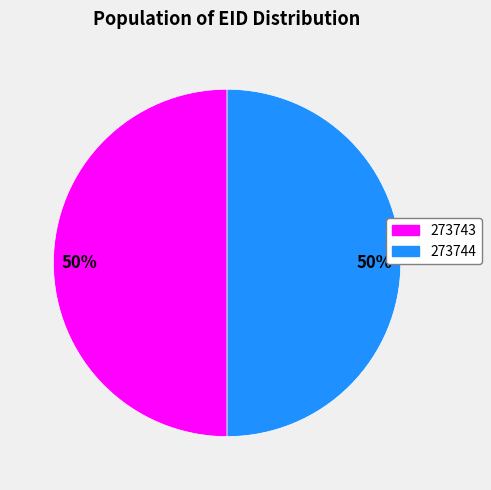

Approximately how many times larger is the value at 273743 compared to 273744?

1.0